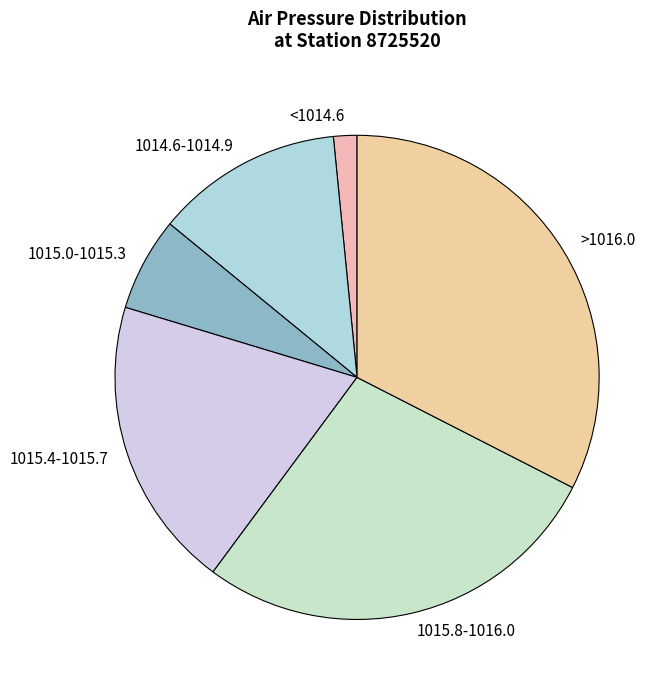

Approximately how many times larger is the value at 1014.6-1014.9 compared to 1015.4-1015.7?

0.6